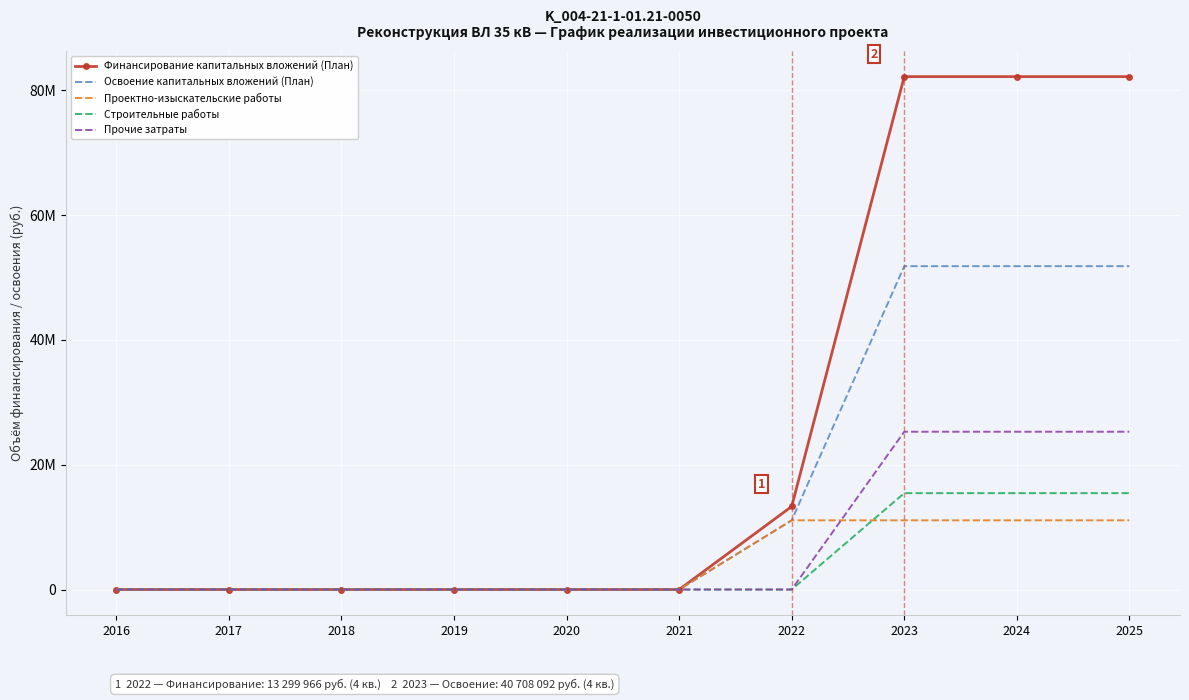

What is the highest value of the Освоение капитальных вложений (План) series?

51791397